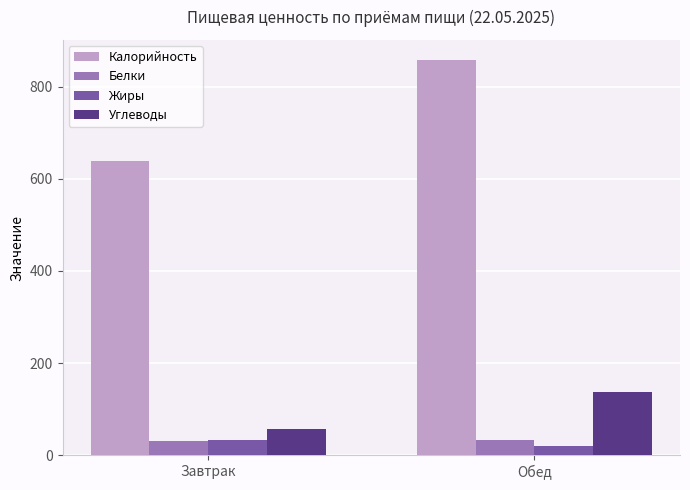

Where is Углеводы nearest to the value 96?

Завтрак